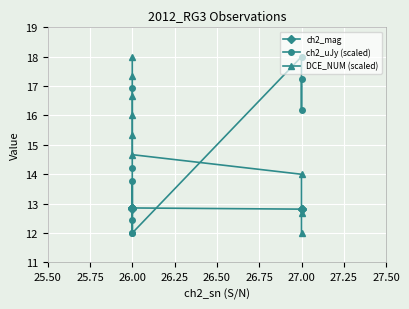

The value of DCE_NUM (scaled) at 27.00 is 2.6. True or false?

False